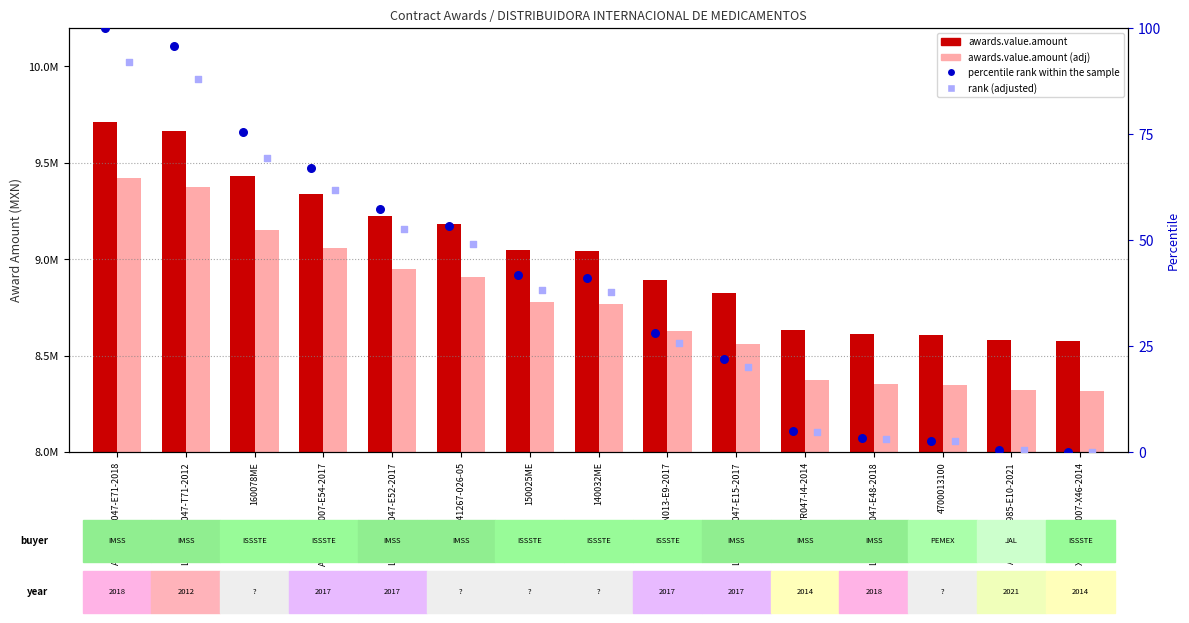

At which category is the sum across all series the highest?

AA-050GYR047-E71-2018